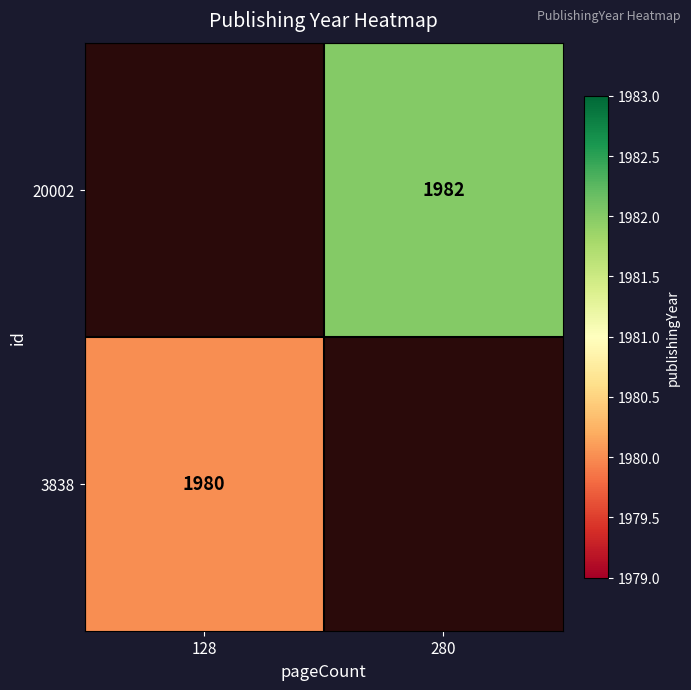

The value of 3838 at 128 is 1980. True or false?

True